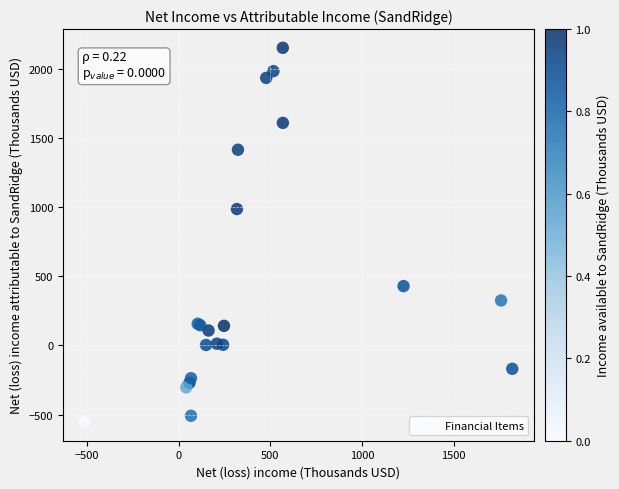

What Y value in the scatter plot is closest to 799?

986.2